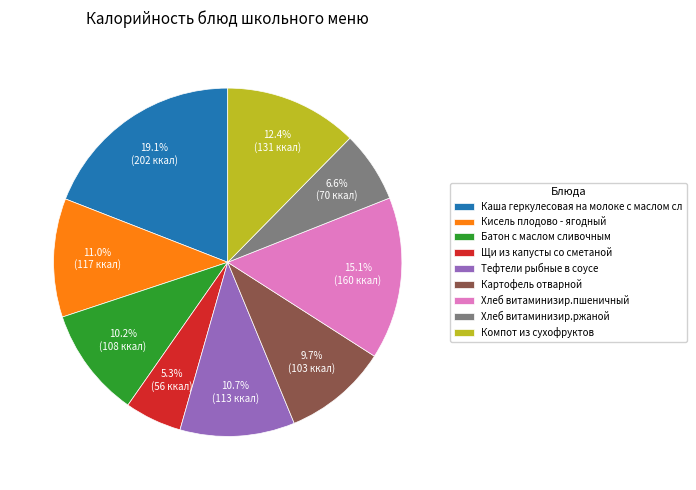

What is the smallest slice in the pie chart?

Щи из капусты со сметаной